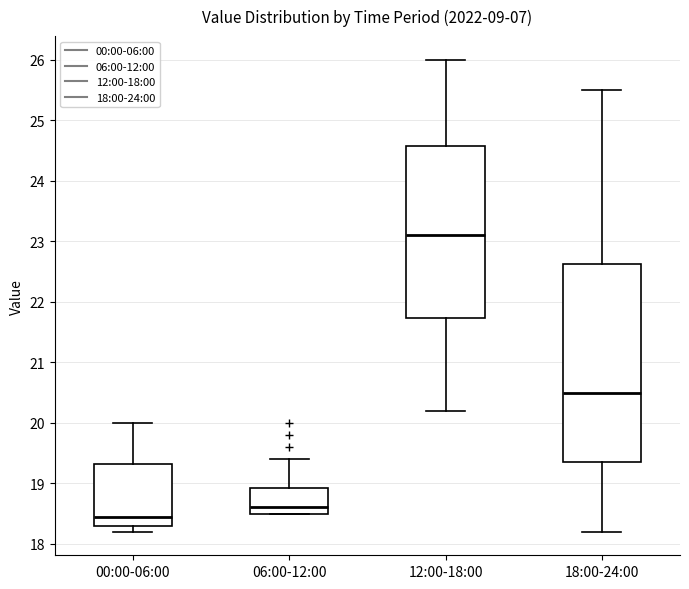

Where does the upper whisker of the box for 00:00-06:00 end on the y-axis? The values are not printed on the chart, so give them approximately, as read against the axis.

20.0